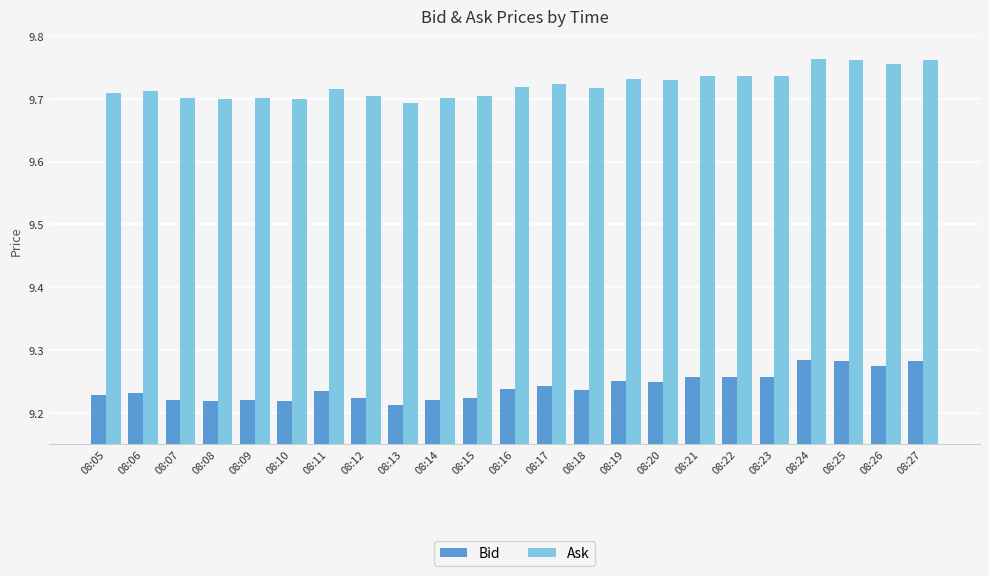

Is it true that Bid equals 14.3 at 08:15?

False